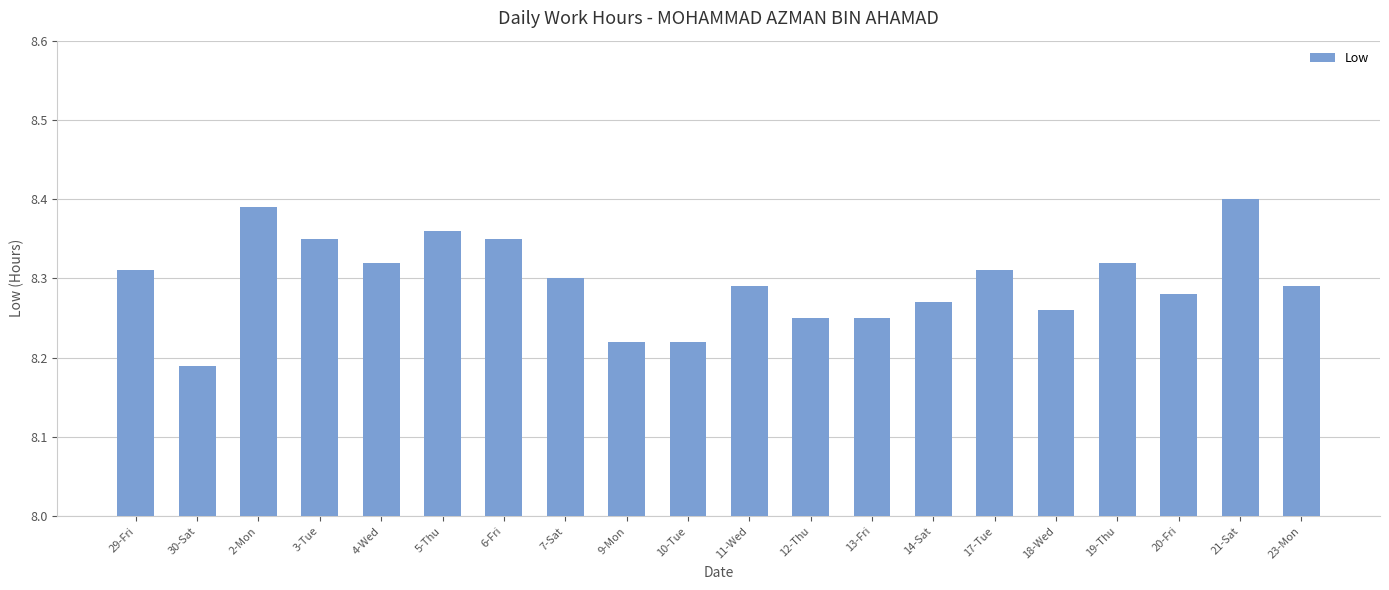

The chart shows a value of 8.3 at 29-Fri. True or false?

True